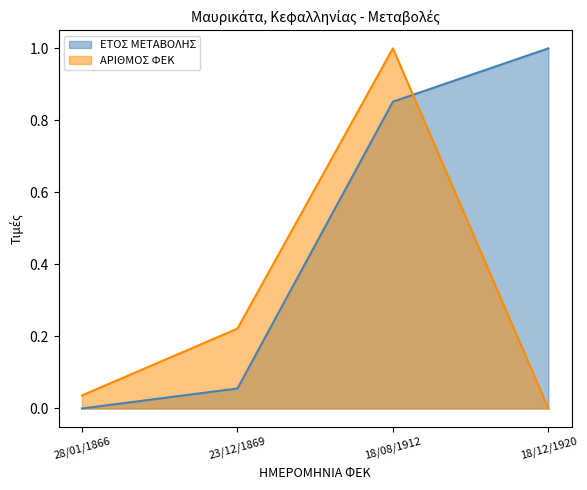

Reading right to left, list all the values displayed in this chart.

ΕΤΟΣ ΜΕΤΑΒΟΛΗΣ: 1.0	0.9	0.1	0.0
ΑΡΙΘΜΟΣ ΦΕΚ: 0.0	1.0	0.2	0.0